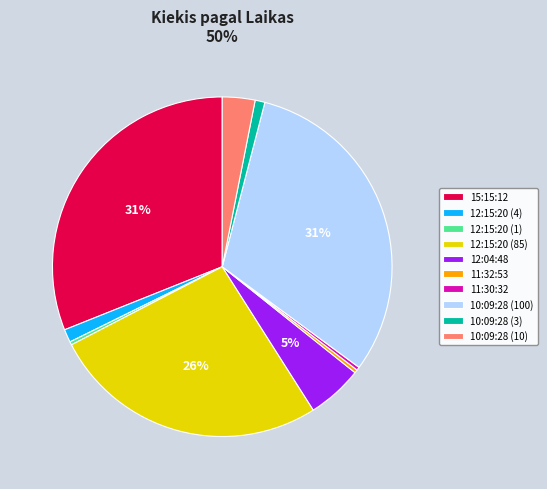

Does 12:15:20 (1) account for over 50% of the chart?

No